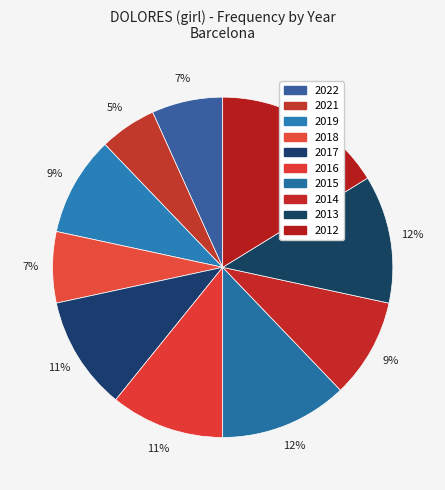

How many segments does this pie chart have?

10